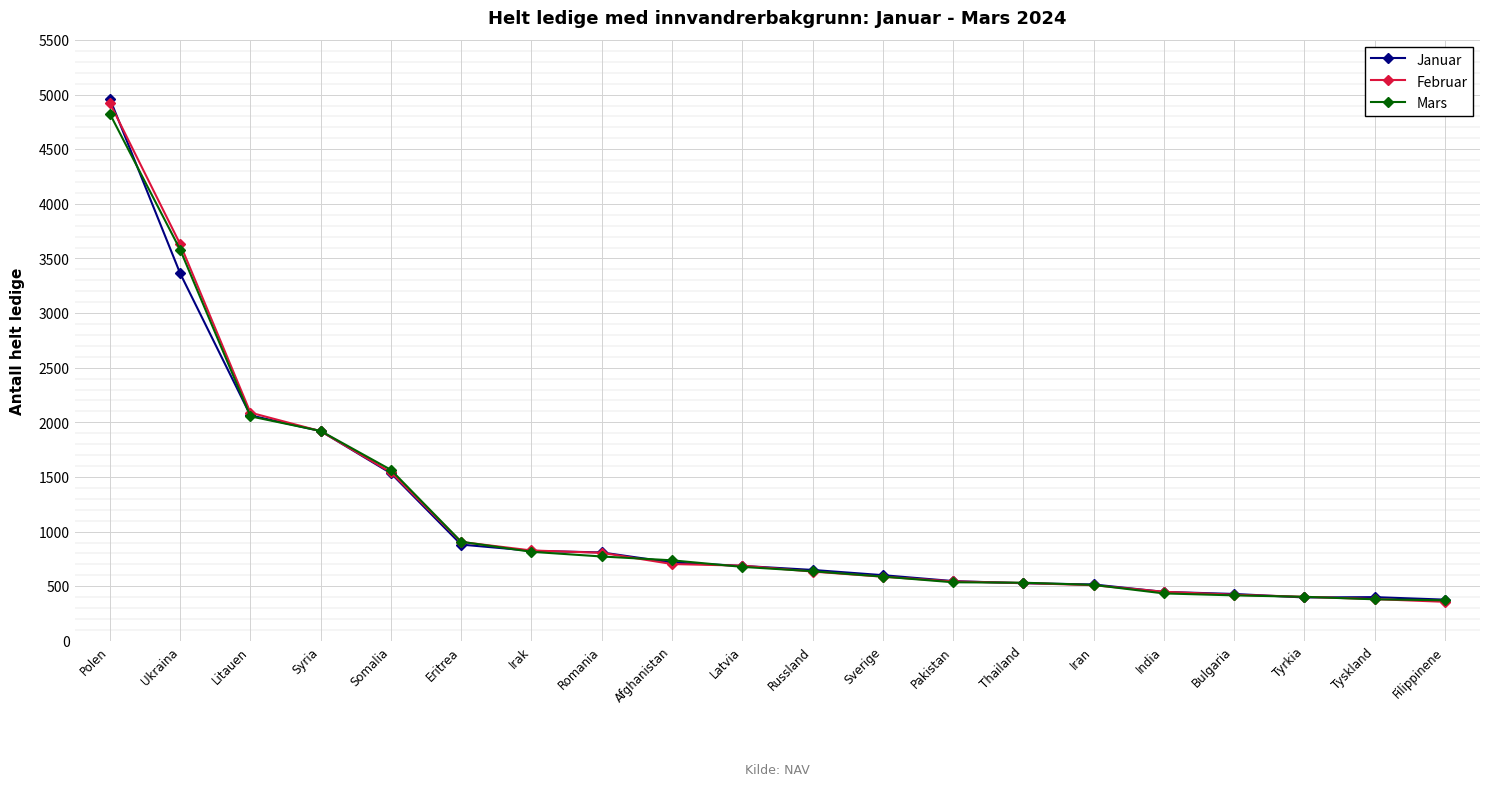

What is the label of the 10th point from the left?

Latvia